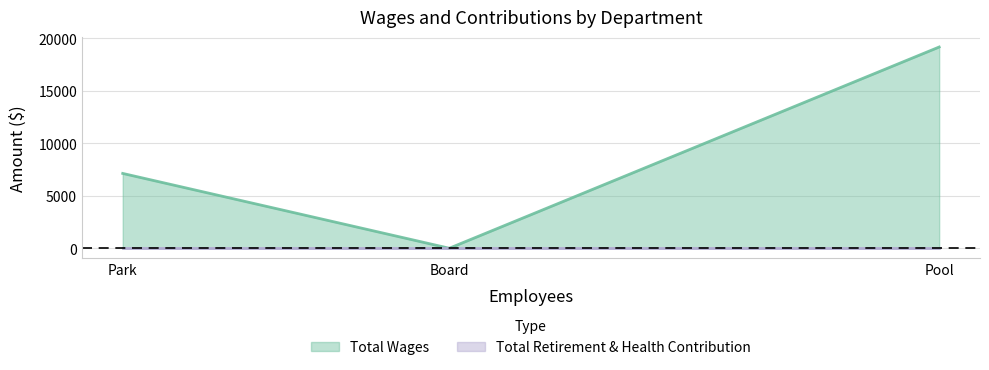

What position from the left is Board?

2